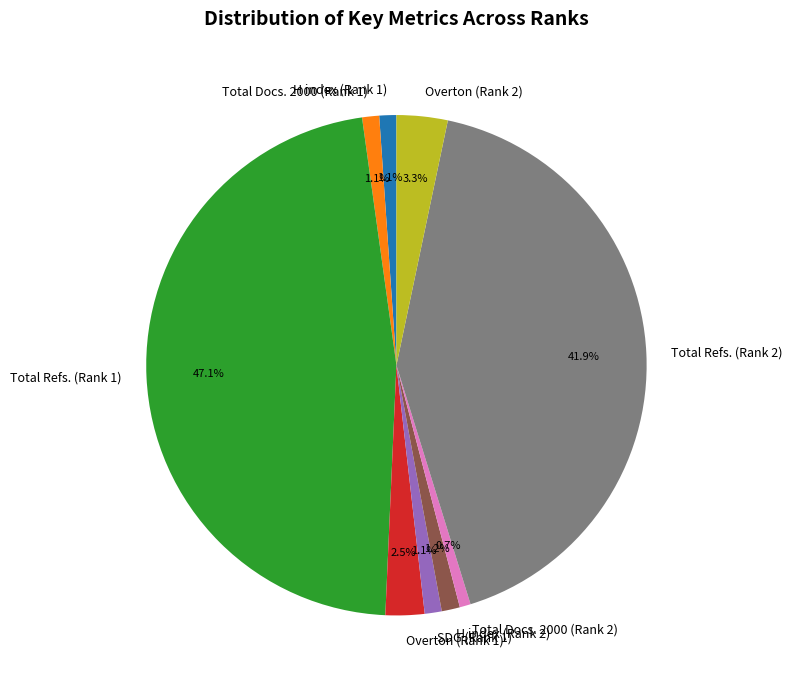

Which has a higher value, Overton (Rank 2) or Total Refs. (Rank 2)?

Total Refs. (Rank 2)